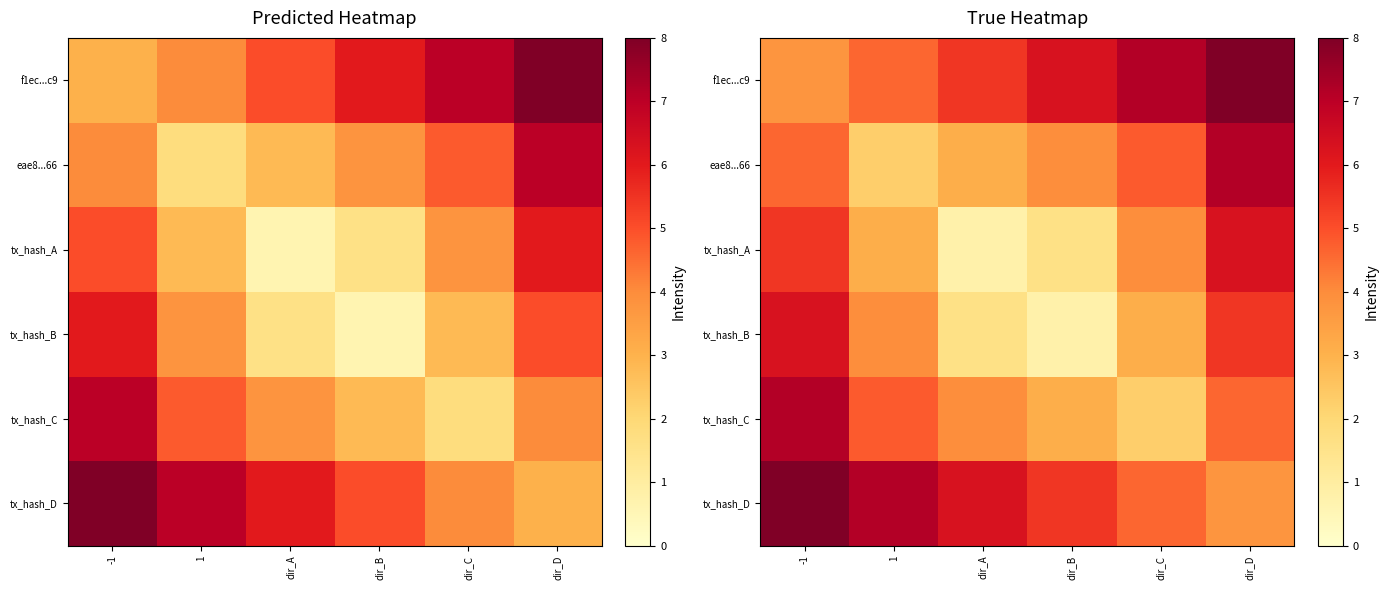

Where is tx_hash_D nearest to the value 5?

dir_C